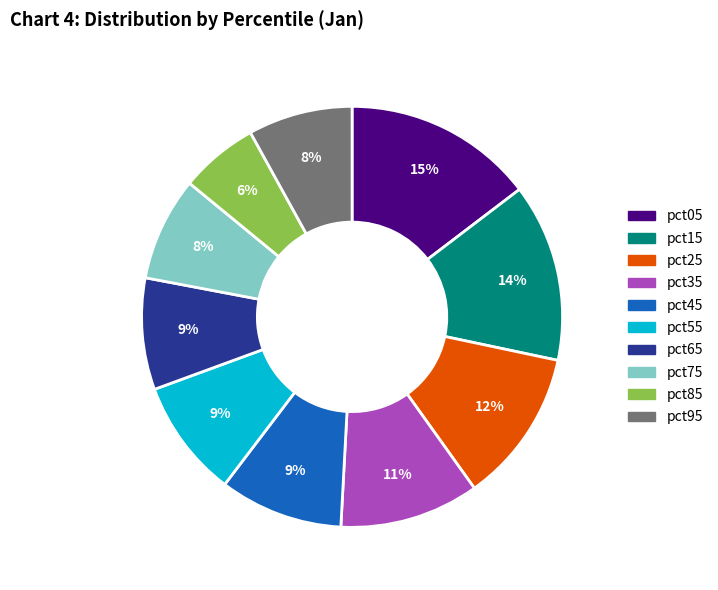

What is the ratio of the value at pct95 to the value at pct25?

0.7